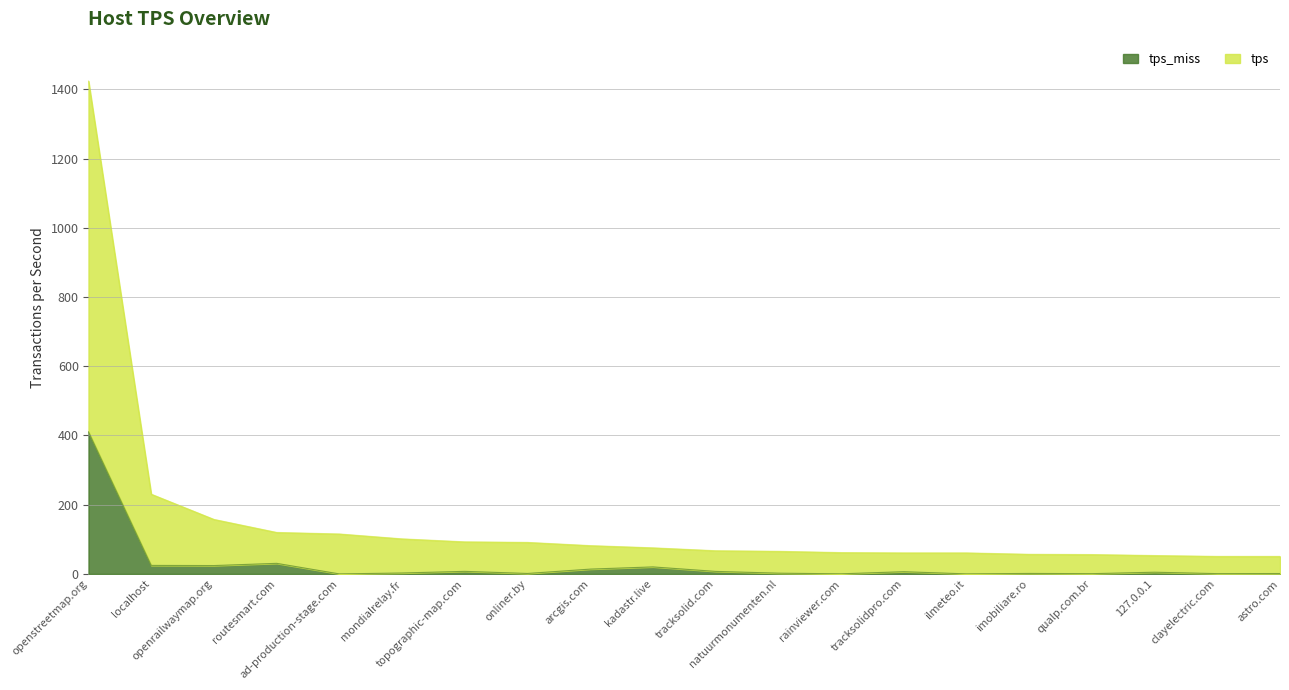

Which category has the highest value in the tps_miss series?

openstreetmap.org